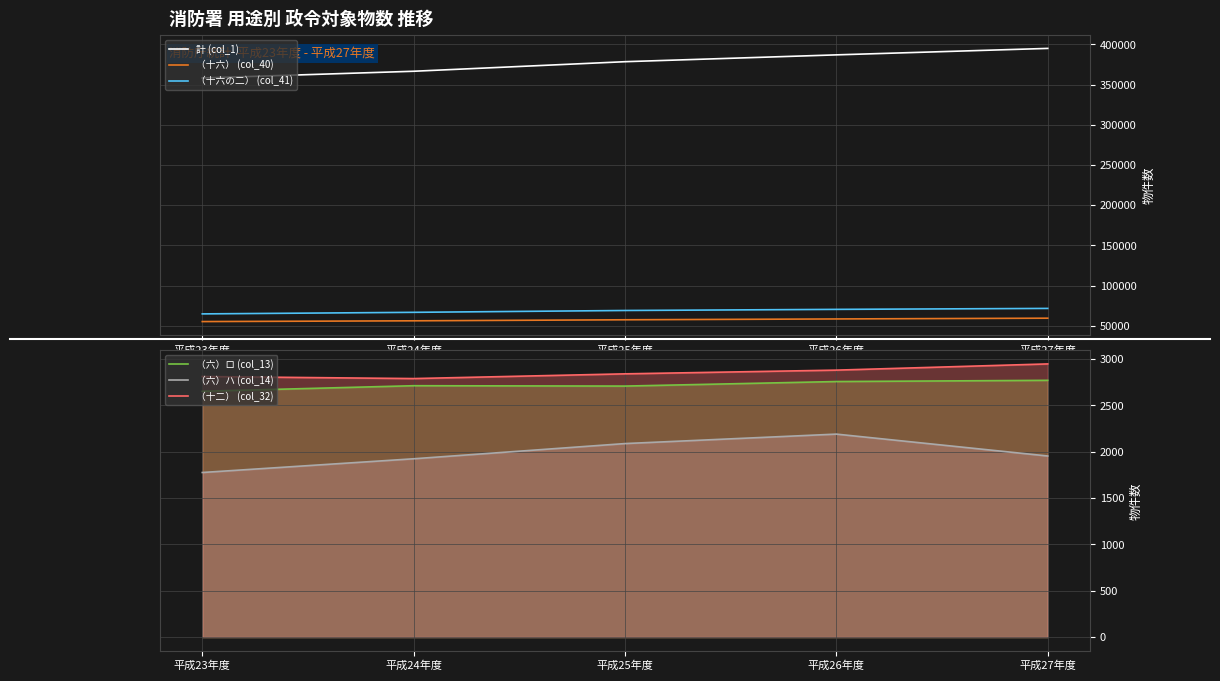

What is the approximate value of （十六） (col_40) at 平成23年度, to the nearest 10?

55160